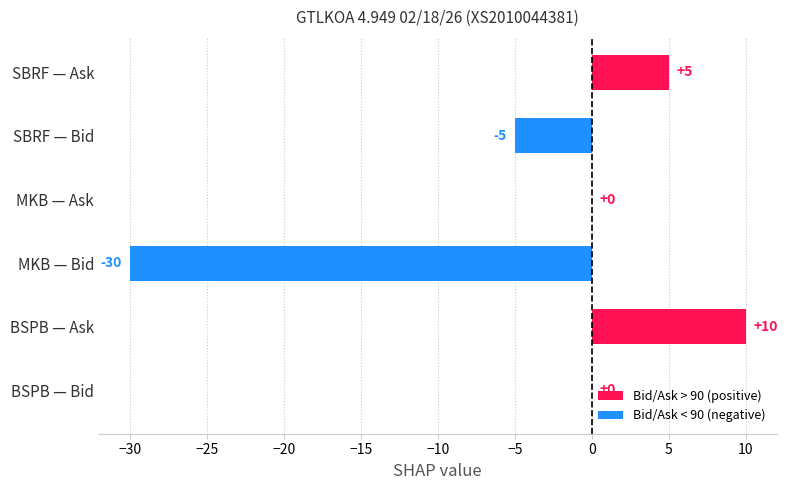

Is it true that the value at BSPB — Ask is 15?

False